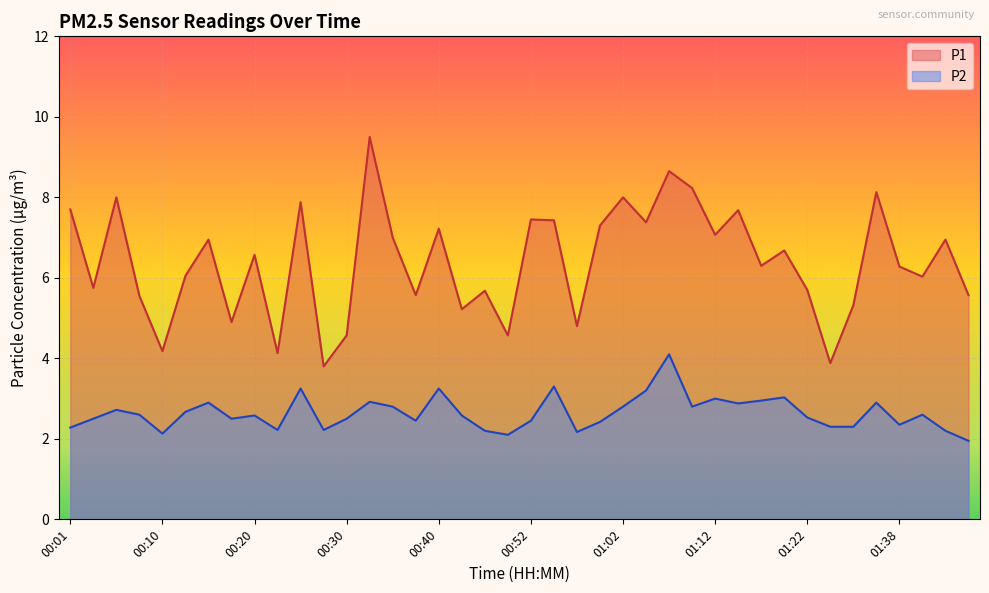

List the series in order of their peak value, lowest first.

P2, P1